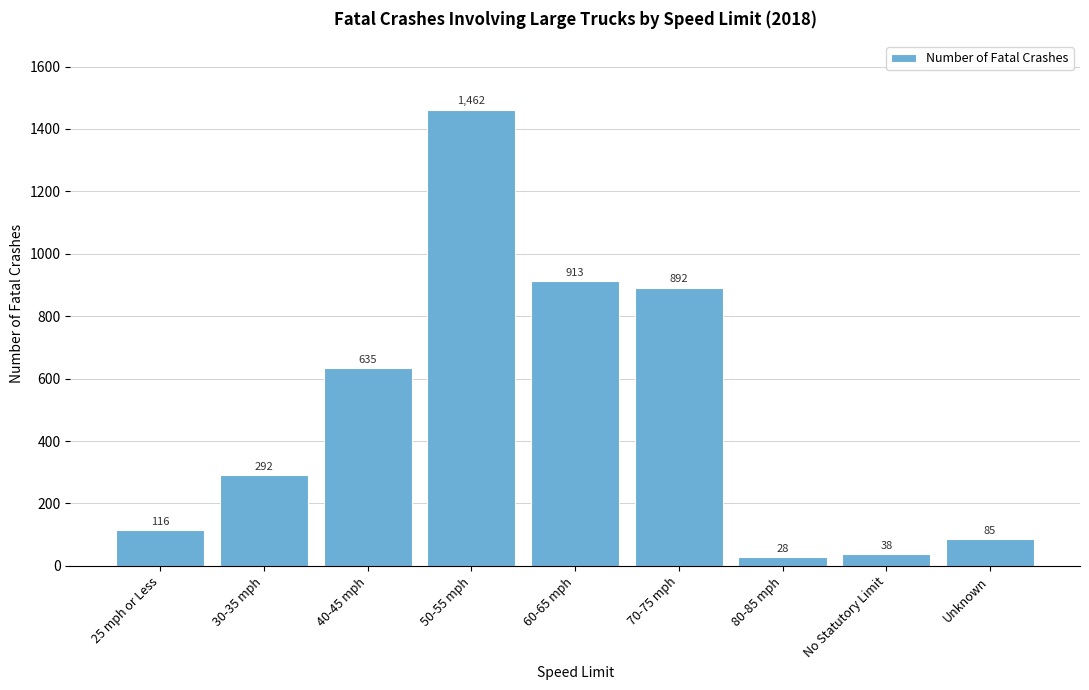

Reading left to right, what are all the values shown in this chart?

25 mph or Less=116	30-35 mph=292	40-45 mph=635	50-55 mph=1462	60-65 mph=913	70-75 mph=892	80-85 mph=28	No Statutory Limit=38	Unknown=85